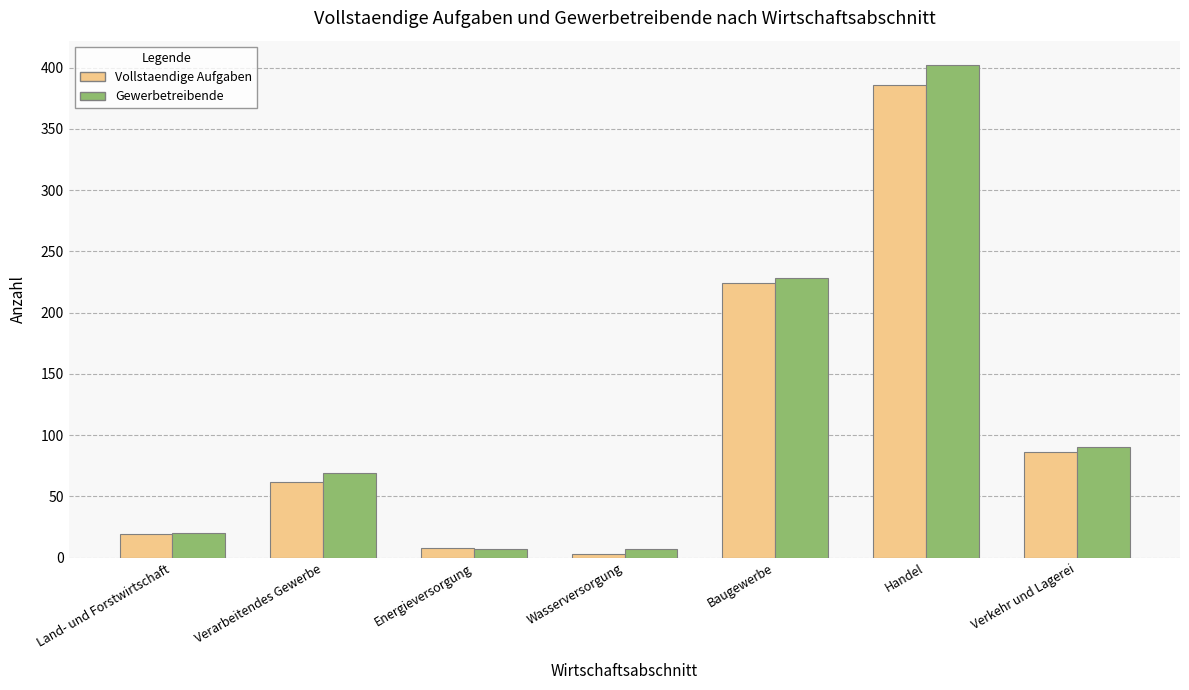

Is the value of Vollstaendige Aufgaben at Verkehr und Lagerei greater than the value of Gewerbetreibende at Verarbeitendes Gewerbe?

Yes